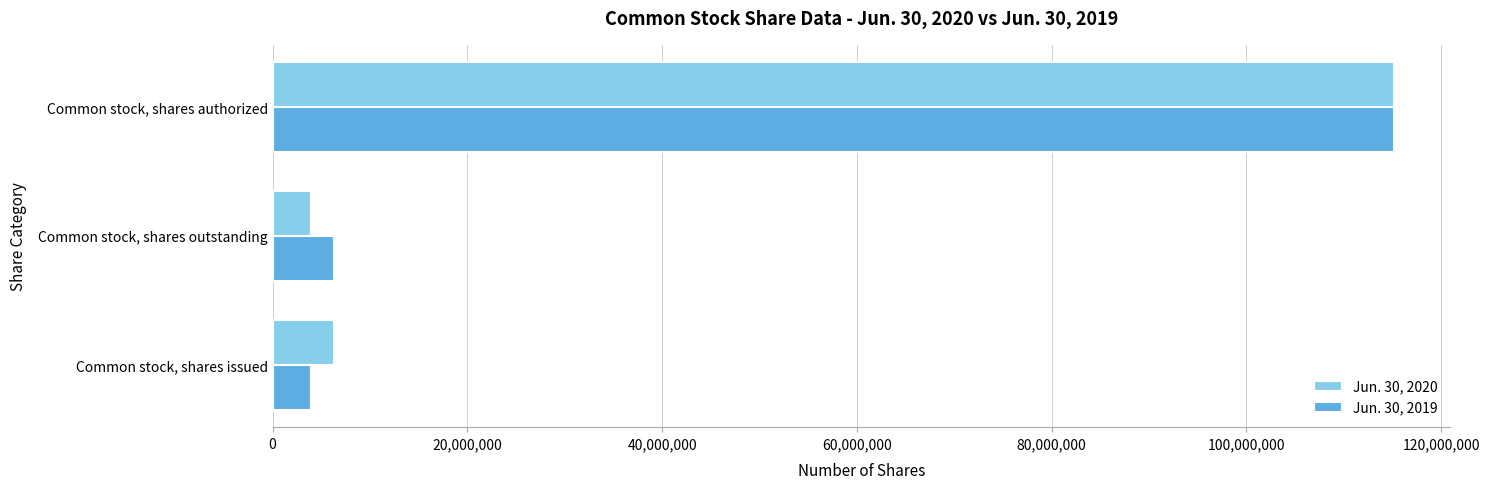

At which category is the sum across all series the highest?

Common stock, shares authorized